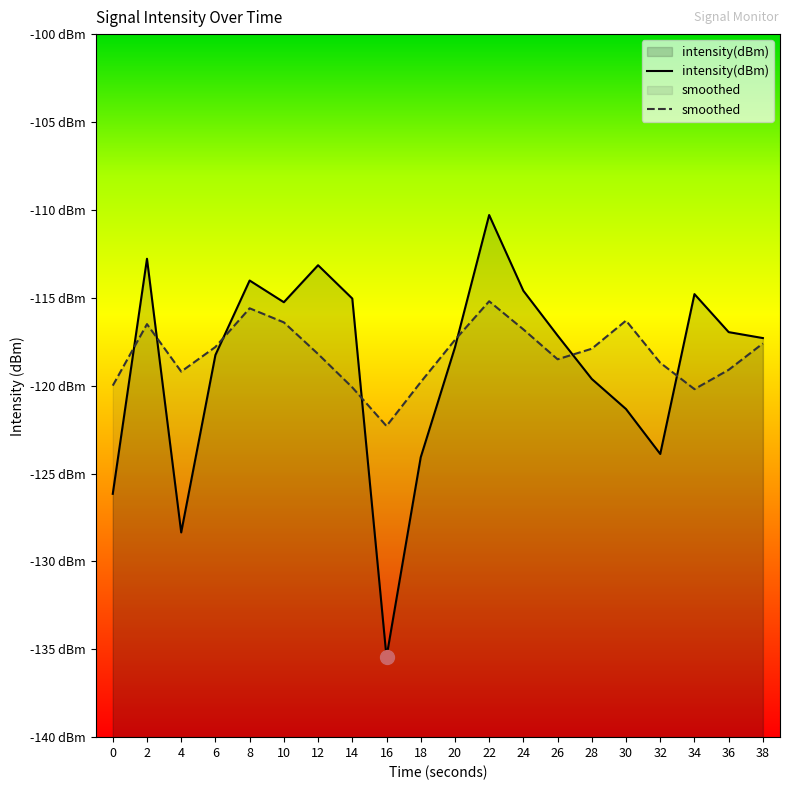

True or false: smoothed and intensity(dBm) intersect in this chart.

True